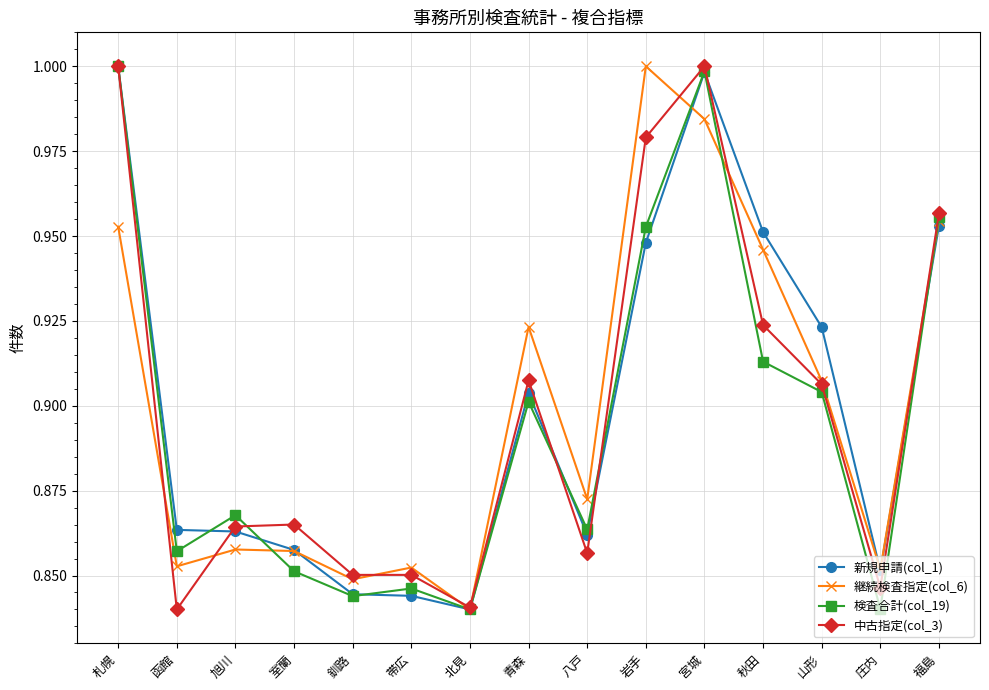

At how many categories does at least one series exceed 0?

15